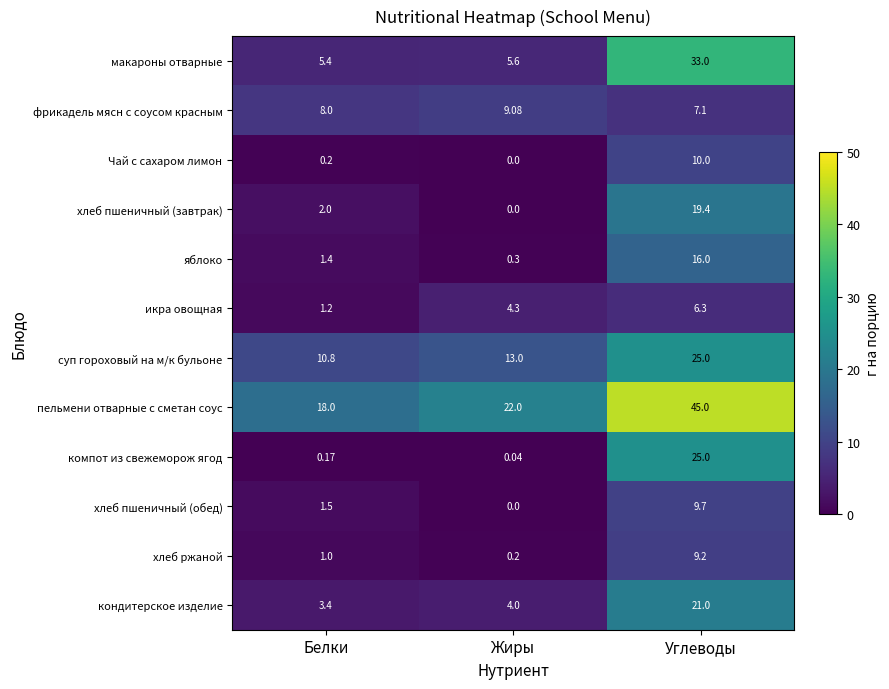

How many series are shown in this chart?

12